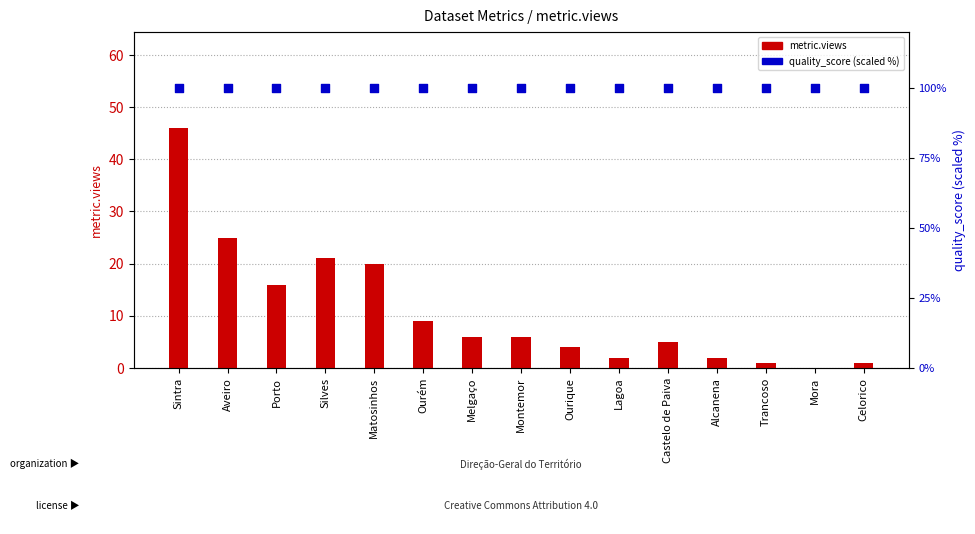

What are all the series names shown in the legend?

metric.views, quality_score (scaled %)